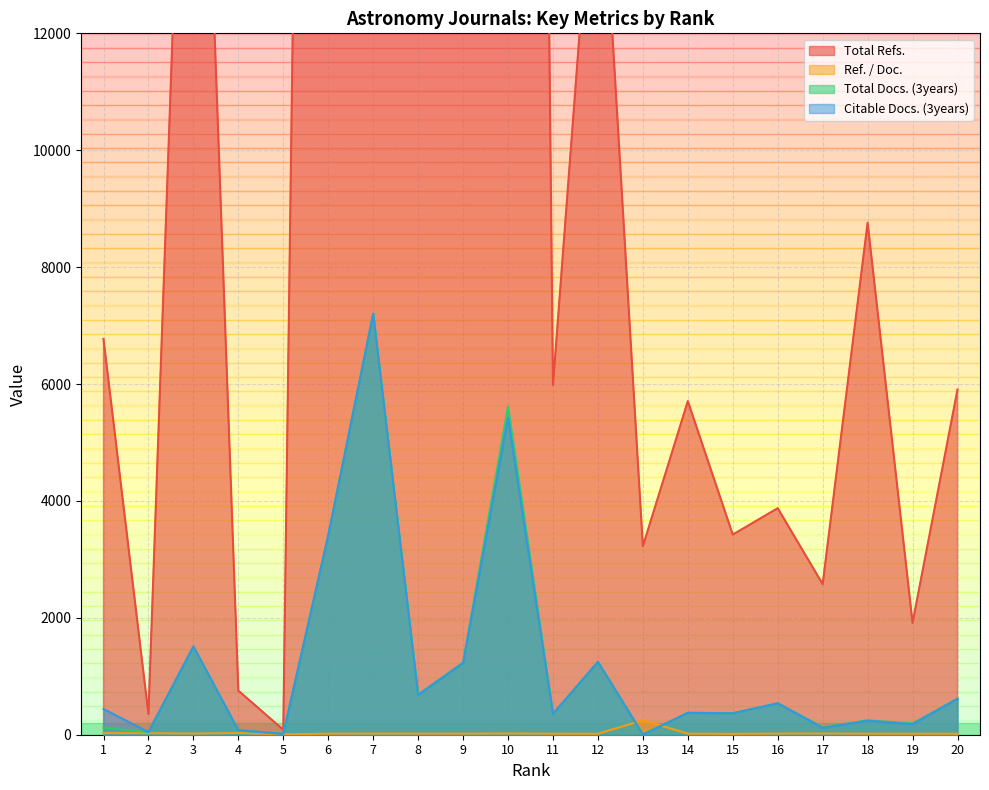

What is the minimum value for Total Docs. (3years)?

2.0